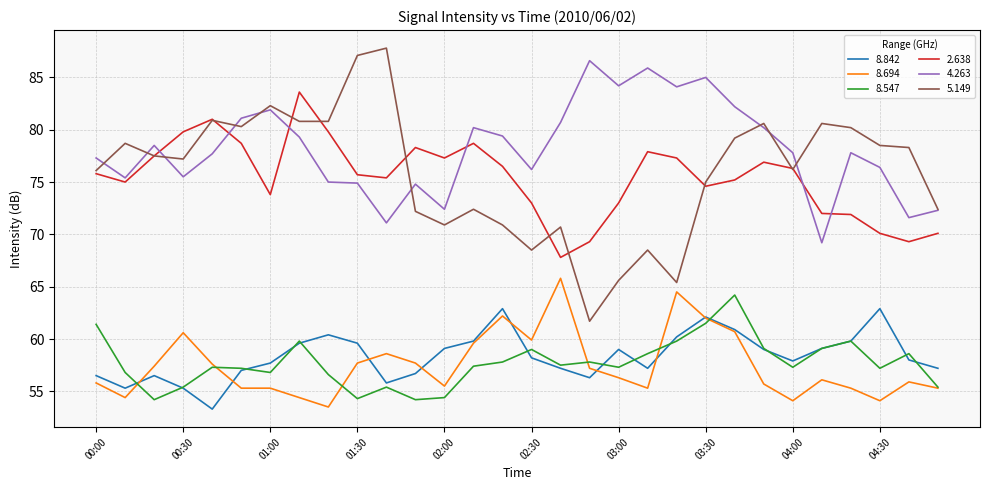

Which series has the widest spread of values?

5.149